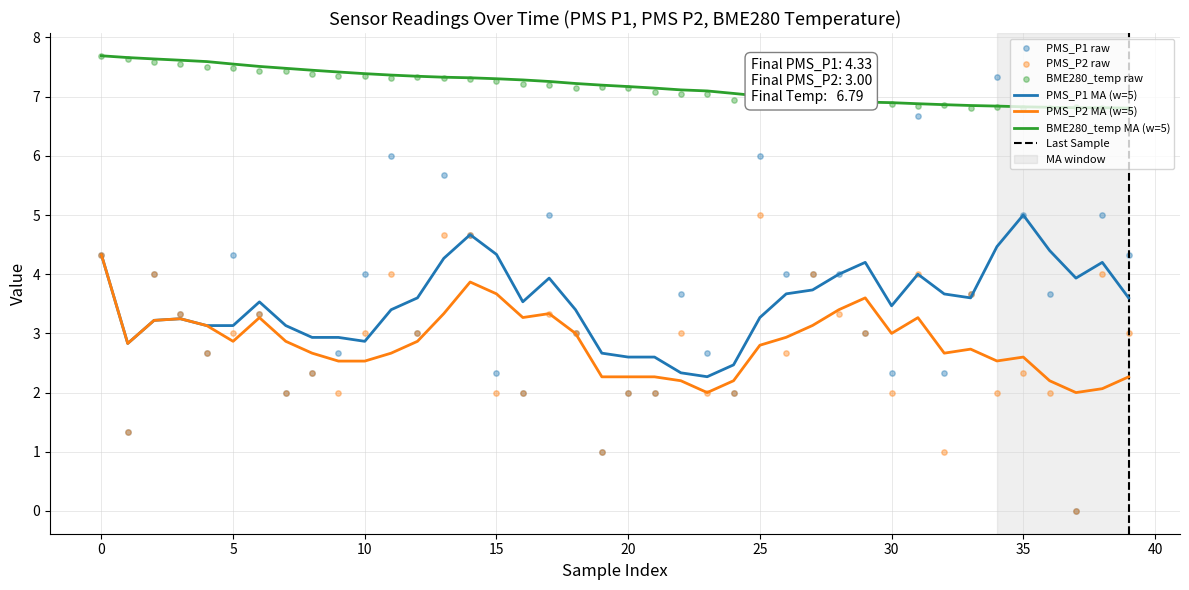

At how many categories does at least one series exceed 6?

40